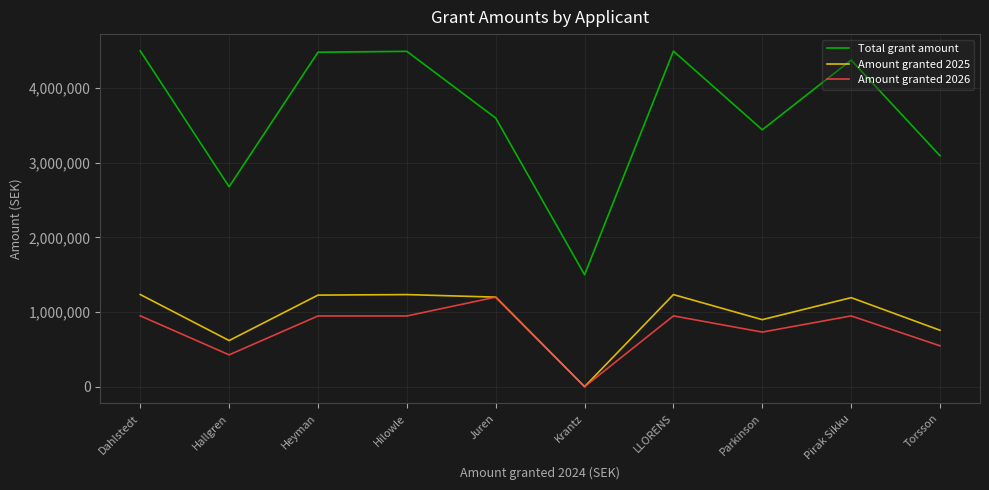

True or false: Amount granted 2025 and Total grant amount cross at least once.

False